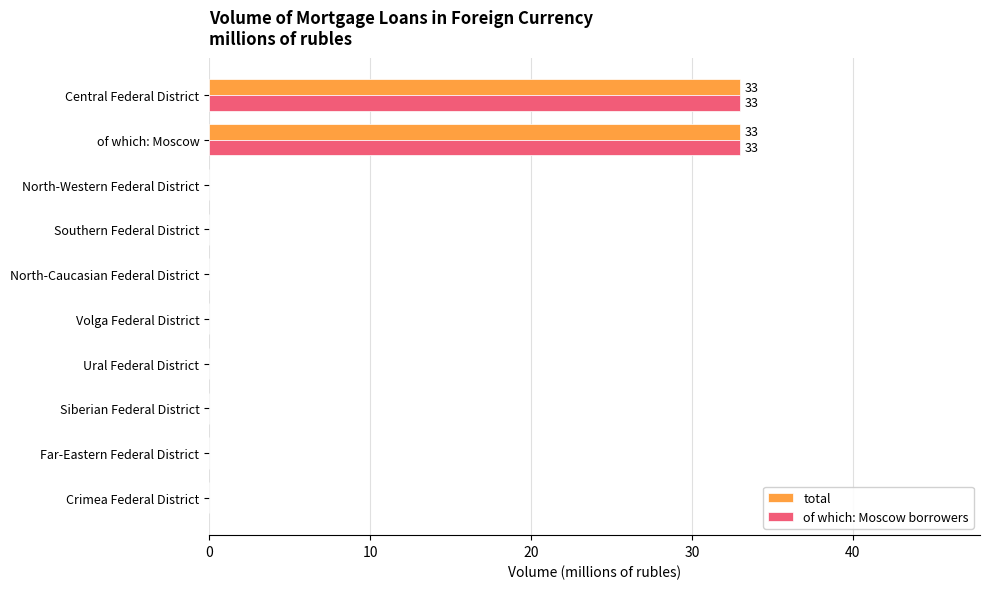

Is it true that of which: Moscow borrowers equals -23 at Ural Federal District?

False